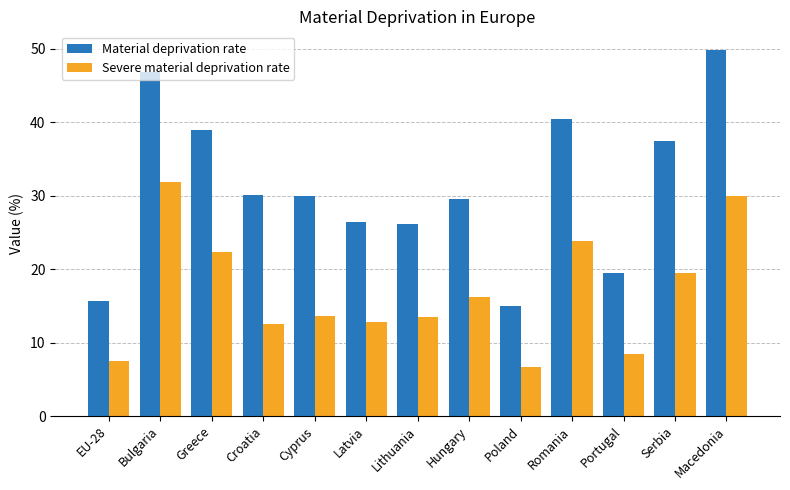

What are all the series names shown in the legend?

Material deprivation rate, Severe material deprivation rate